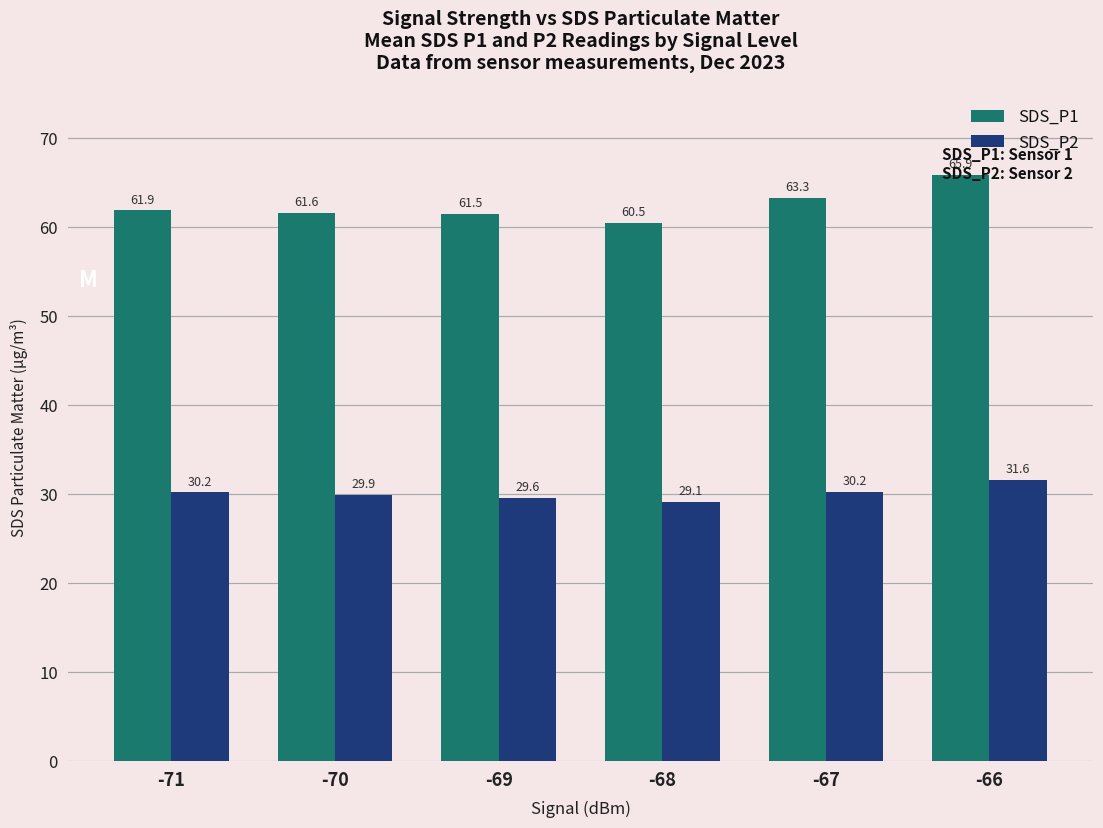

Where is SDS_P1 nearest to the value 63?

-67